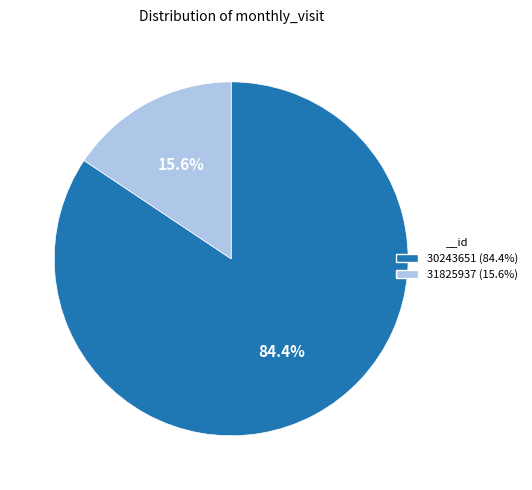

What percentage is the 30243651 slice, to the nearest percent?

84%